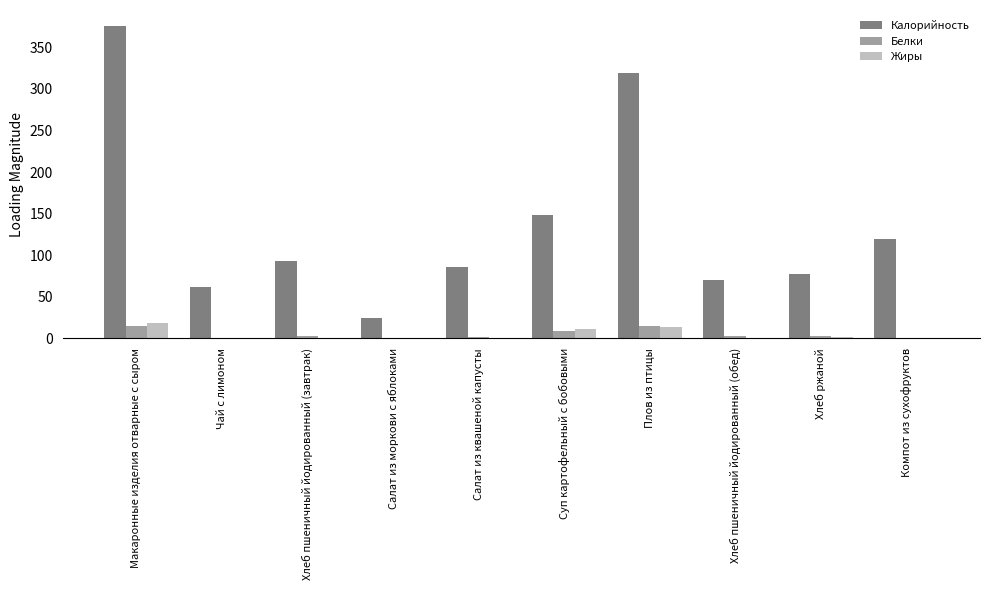

At which label is Жиры closest to 8?

Суп картофельный с бобовыми